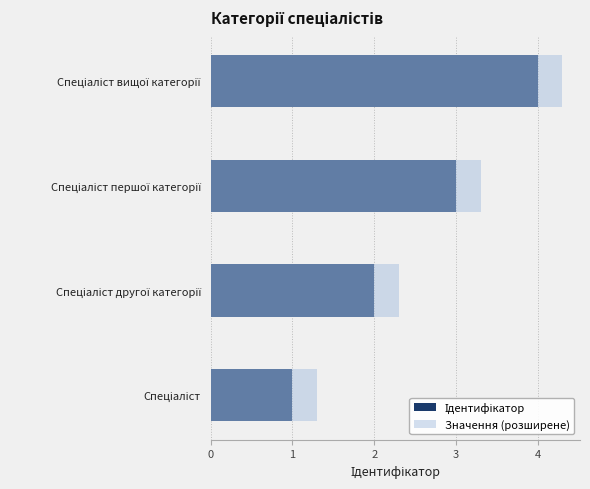

How many values in the Ідентифікатор series exceed 3?

1